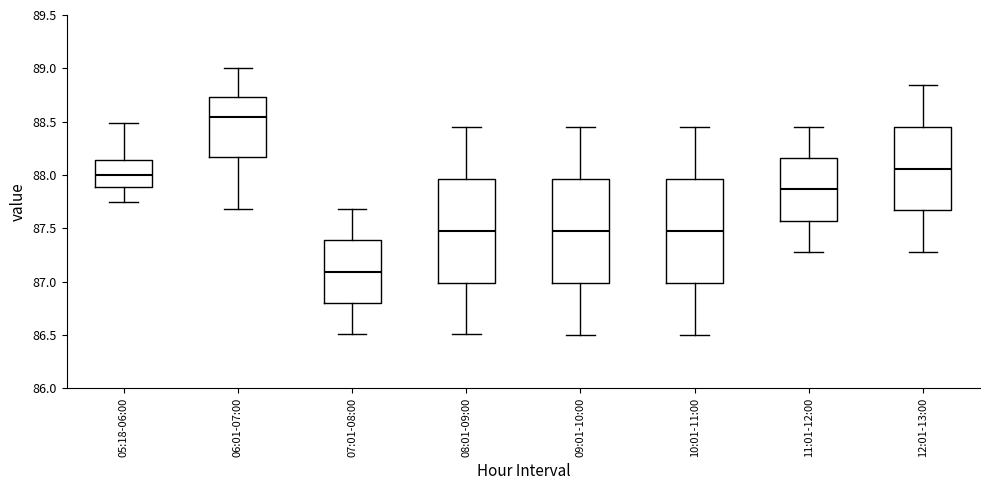

Reading left to right, transcribe this box plot: for each box, give where its median line is, the range the box spans, and where its two whiskers end, as read against the y-axis. The values are not printed on the chart, so give them approximately, as read against the axis.

05:18-06:00: median 88.00, box 87.90 to 88.15, whiskers 87.75 to 88.50
06:01-07:00: median 88.55, box 88.15 to 88.75, whiskers 87.70 to 89.00
07:01-08:00: median 87.10, box 86.80 to 87.40, whiskers 86.50 to 87.70
08:01-09:00: median 87.50, box 87.00 to 87.95, whiskers 86.50 to 88.45
09:01-10:00: median 87.50, box 87.00 to 87.95, whiskers 86.50 to 88.45
10:01-11:00: median 87.50, box 87.00 to 87.95, whiskers 86.50 to 88.45
11:01-12:00: median 87.85, box 87.55 to 88.15, whiskers 87.30 to 88.45
12:01-13:00: median 88.05, box 87.65 to 88.45, whiskers 87.30 to 88.85